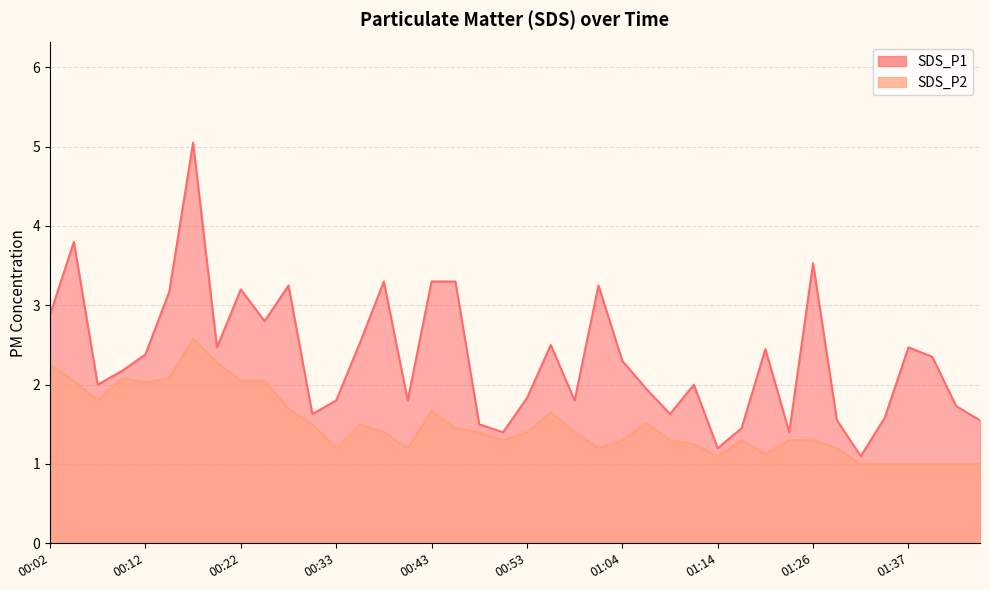

Where is the first local maximum for SDS_P2?

00:10